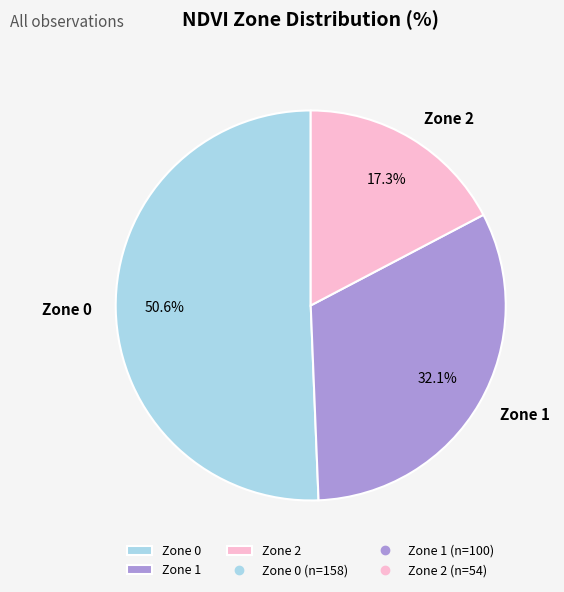

To the nearest percent, what is the combined percentage of Zone 0 and Zone 1?

83%